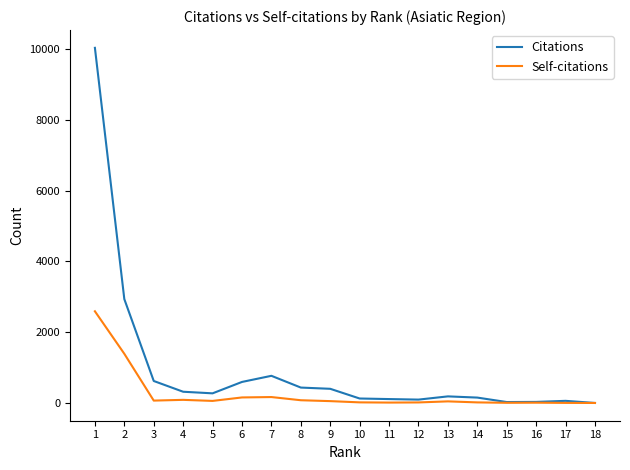

What is the difference between the second highest and second lowest values in the Citations series?

2908